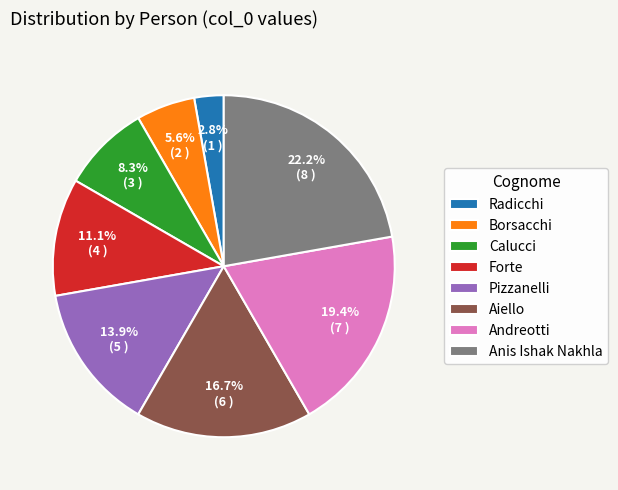

Does any single category account for the majority?

No